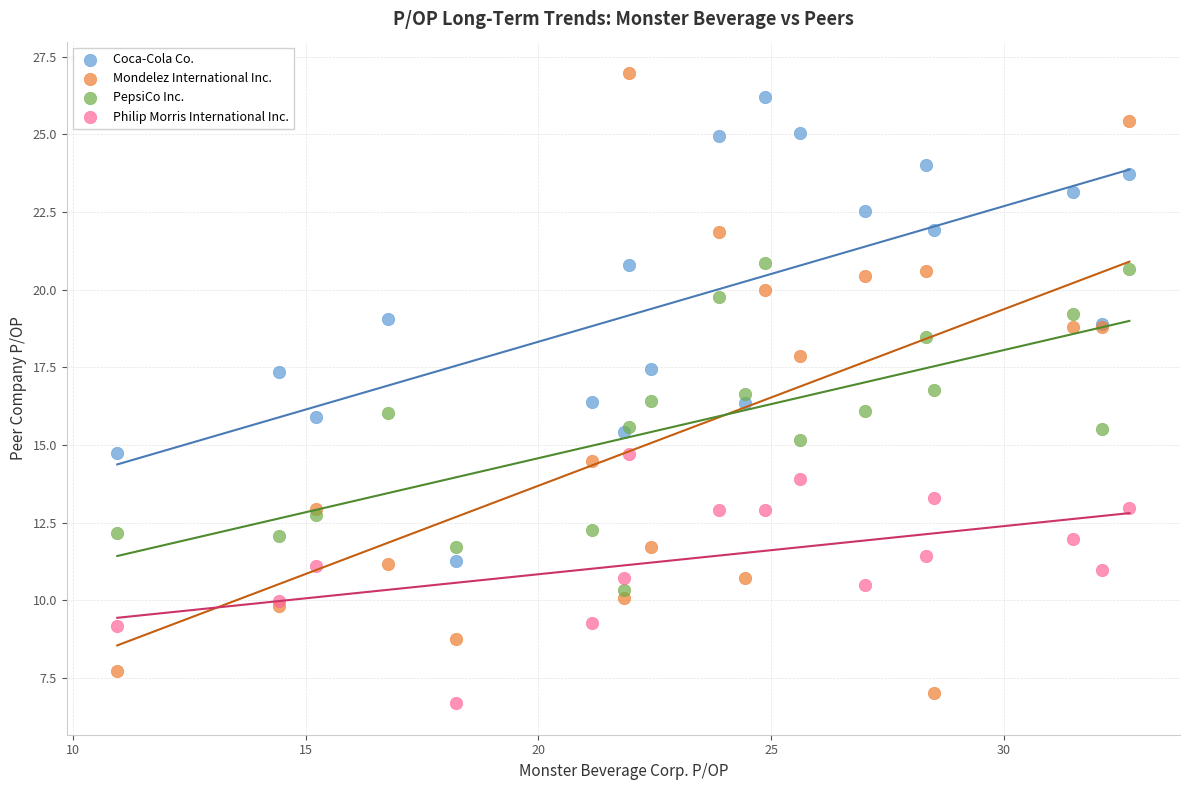

Which series has the largest Y range (max minus min)?

Mondelez International Inc.